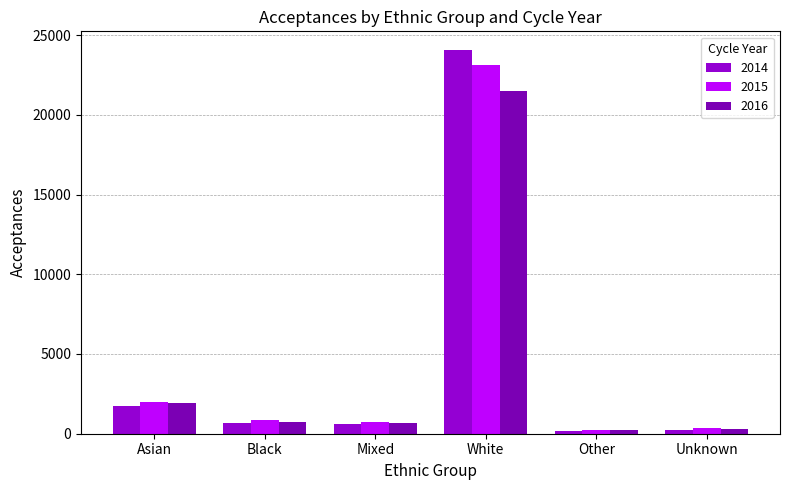

What is the difference between the highest and lowest values at White?

2550